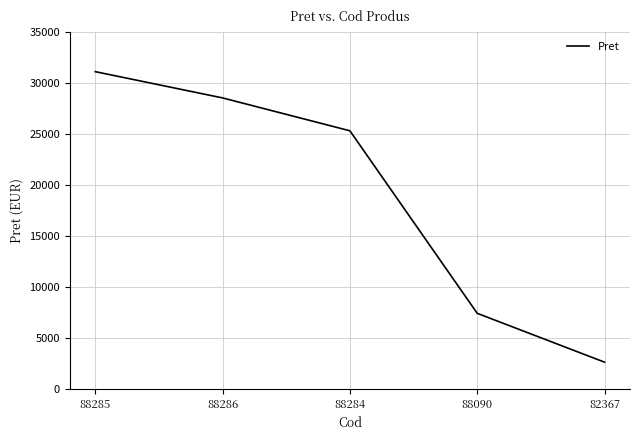

True or false: the data has more than 0 interior local peaks.

False